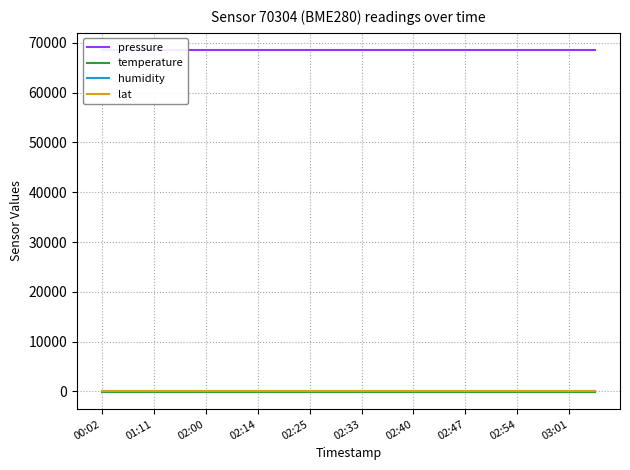

Which series has the largest total across all categories?

pressure